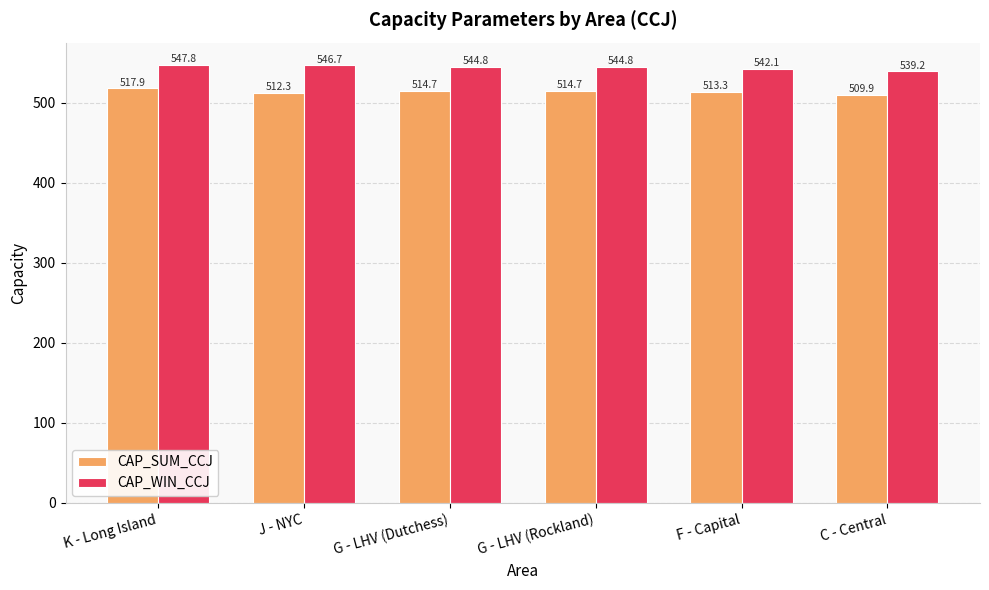

What is the label of the 2nd bar from the left?

J - NYC